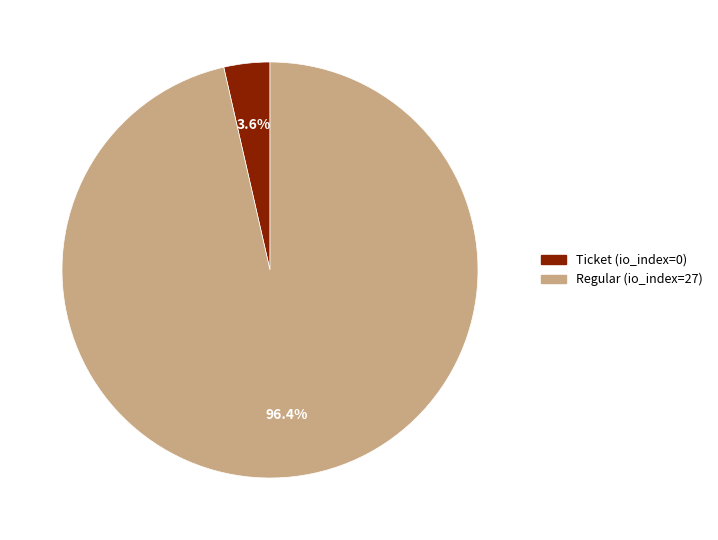

Which slice is the smallest?

Ticket (io_index=0)